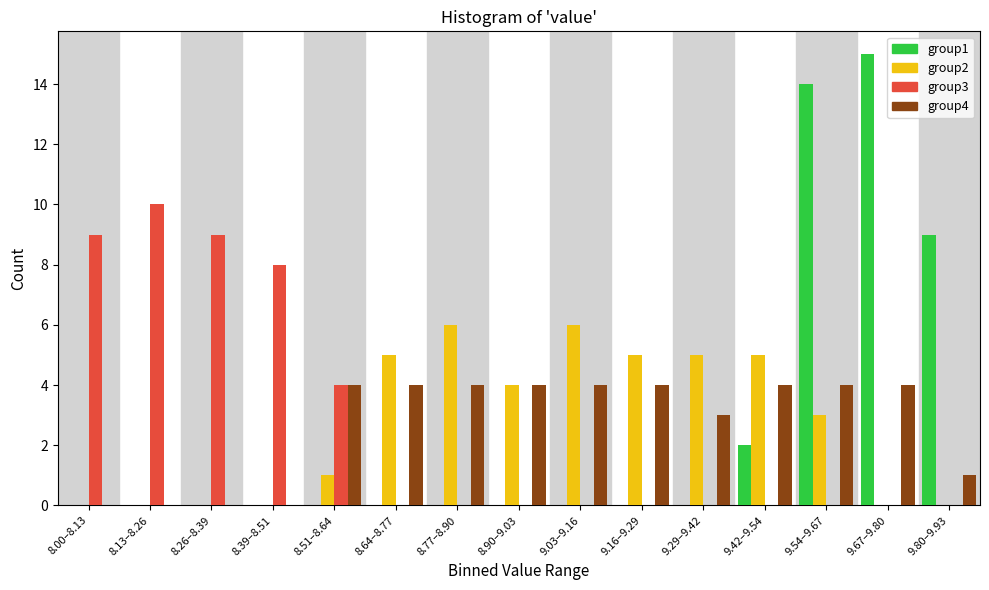

What is the total value across all series at 9.54–9.67?

21